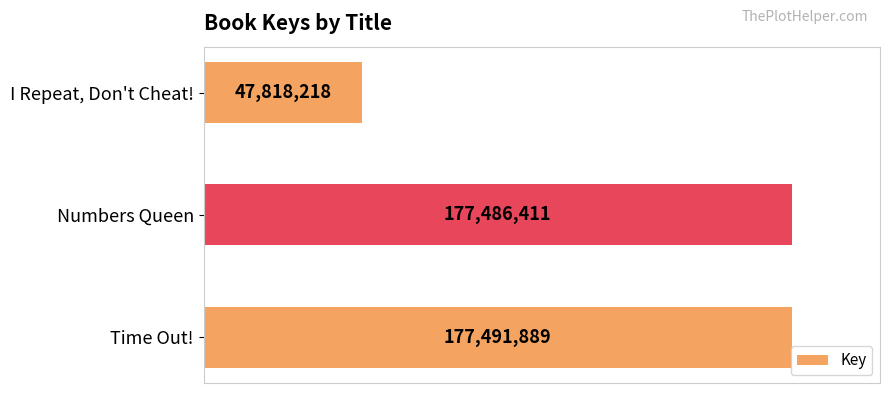

What is the average value?

134265506